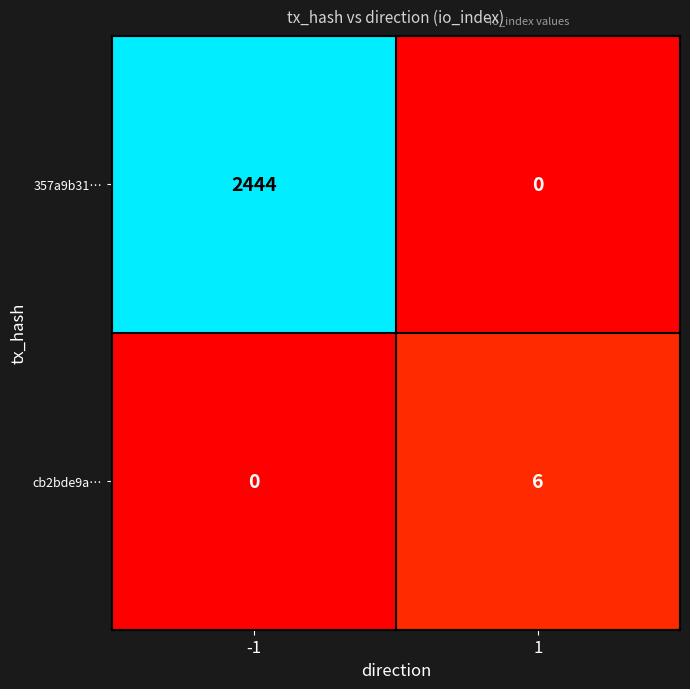

Which series has the largest range (max minus min)?

357a9b31…